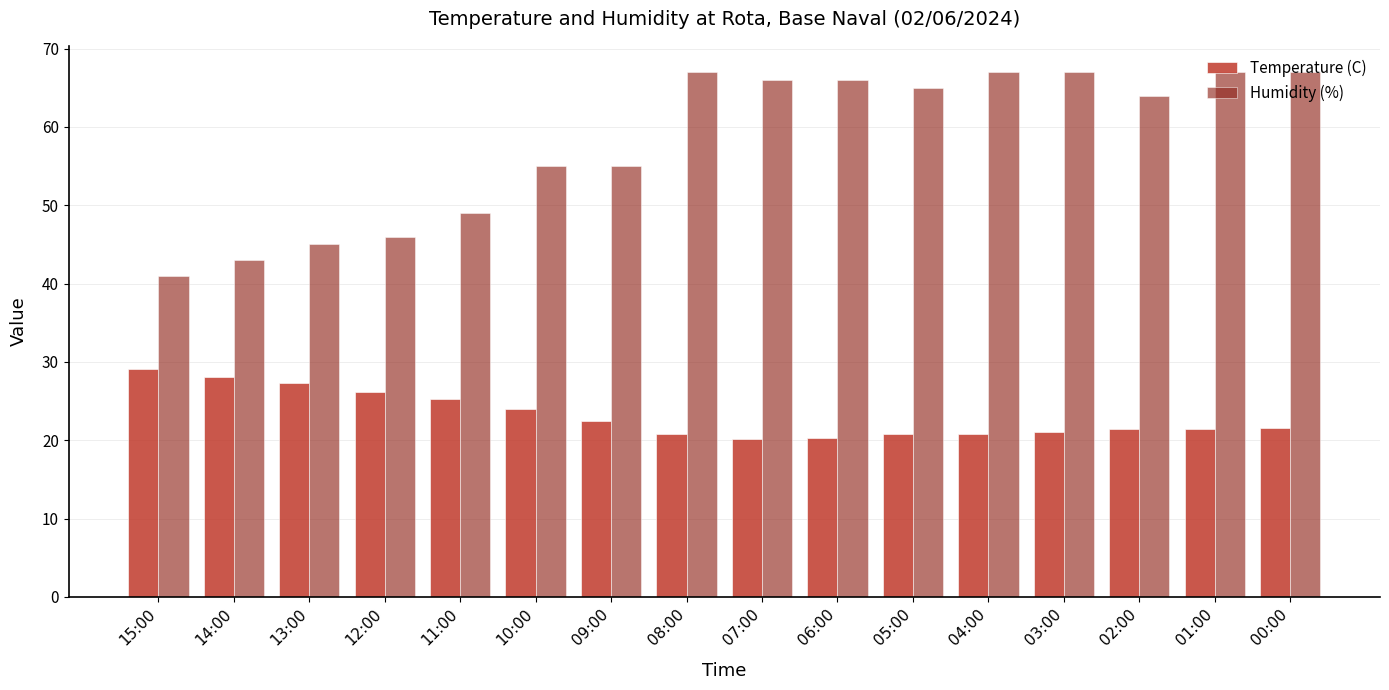

What is the sum of all Temperature (C) values?

370.6